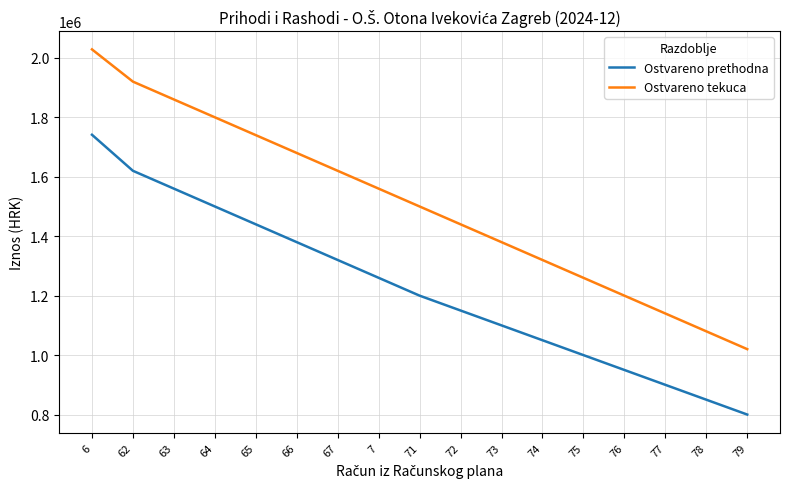

The Ostvareno prethodna series shows 2232559.9 at 62. True or false?

False